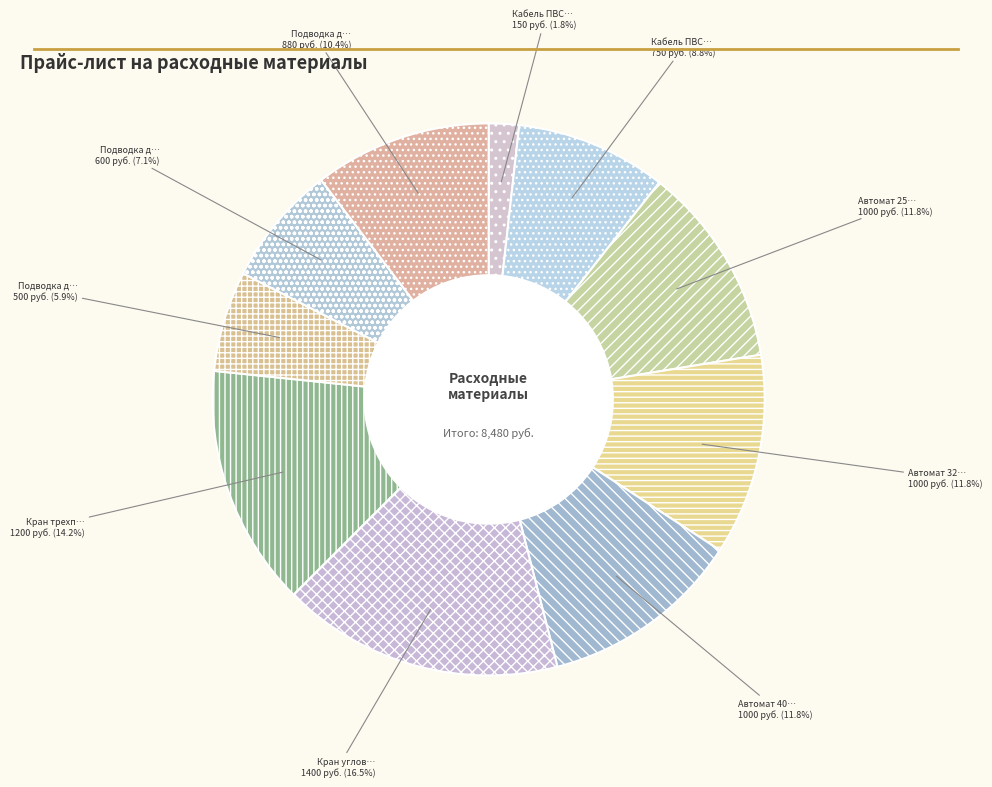

Count the number of slices in the pie.

10